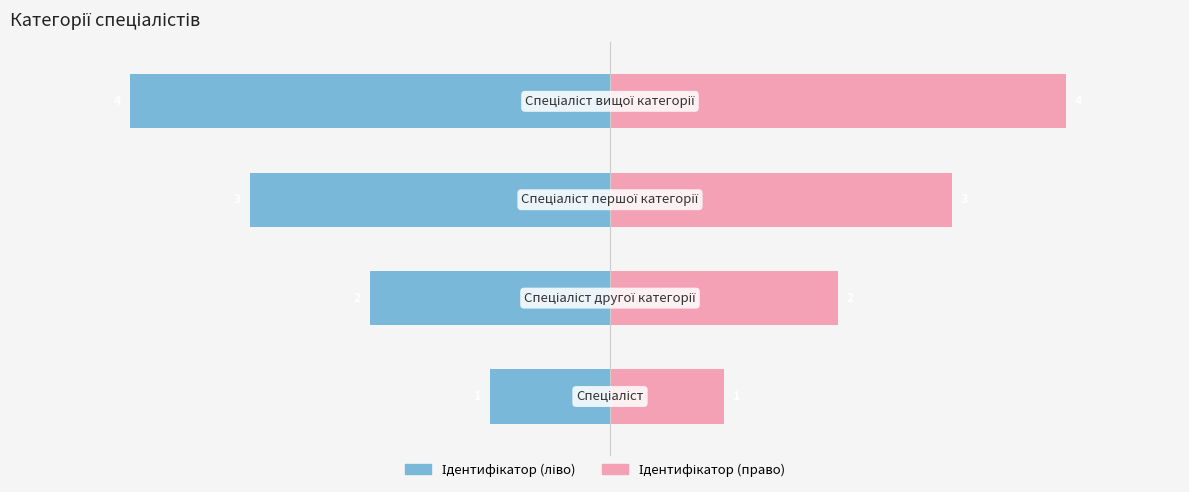

At 1, list the series in order from largest to smallest.

Ідентифікатор (право), Ідентифікатор (ліво)